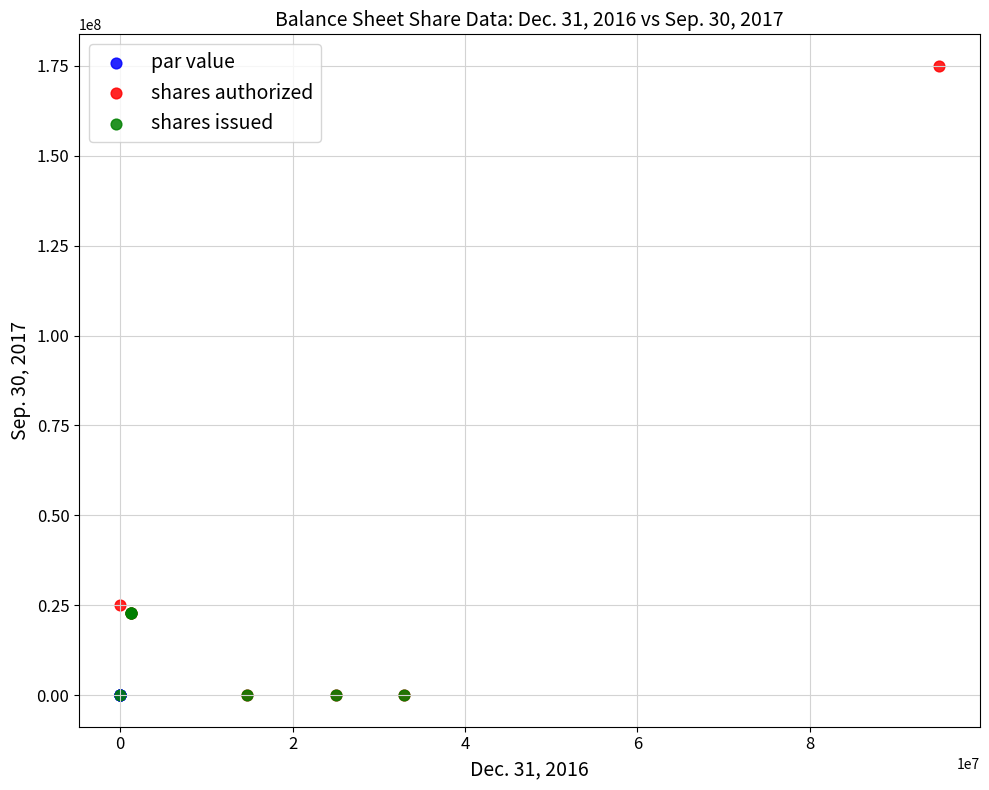

What are all the series names shown in the legend?

par value, shares authorized, shares issued